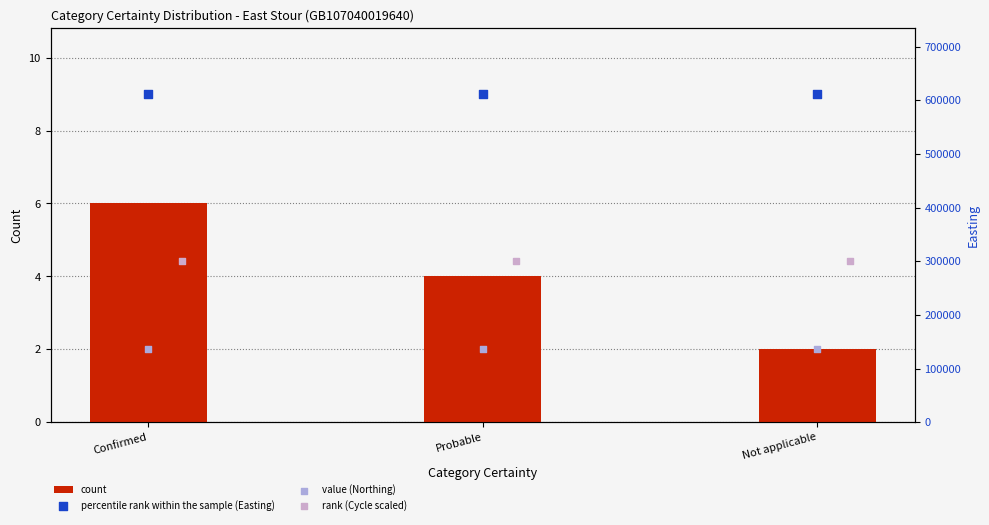

Which series has the largest Y range (max minus min)?

count